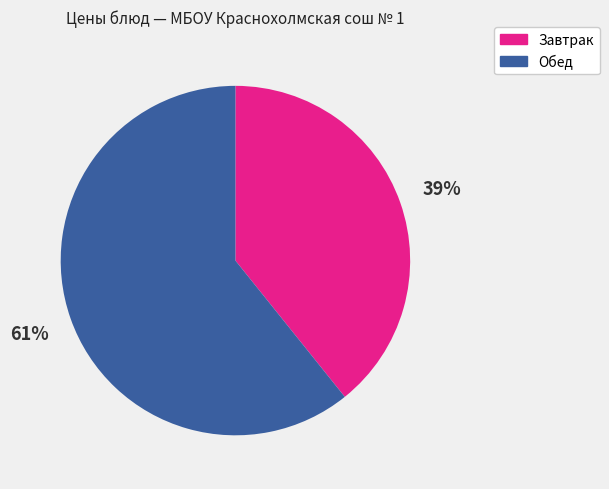

The Обед slice represents 61% of the pie. True or false?

True